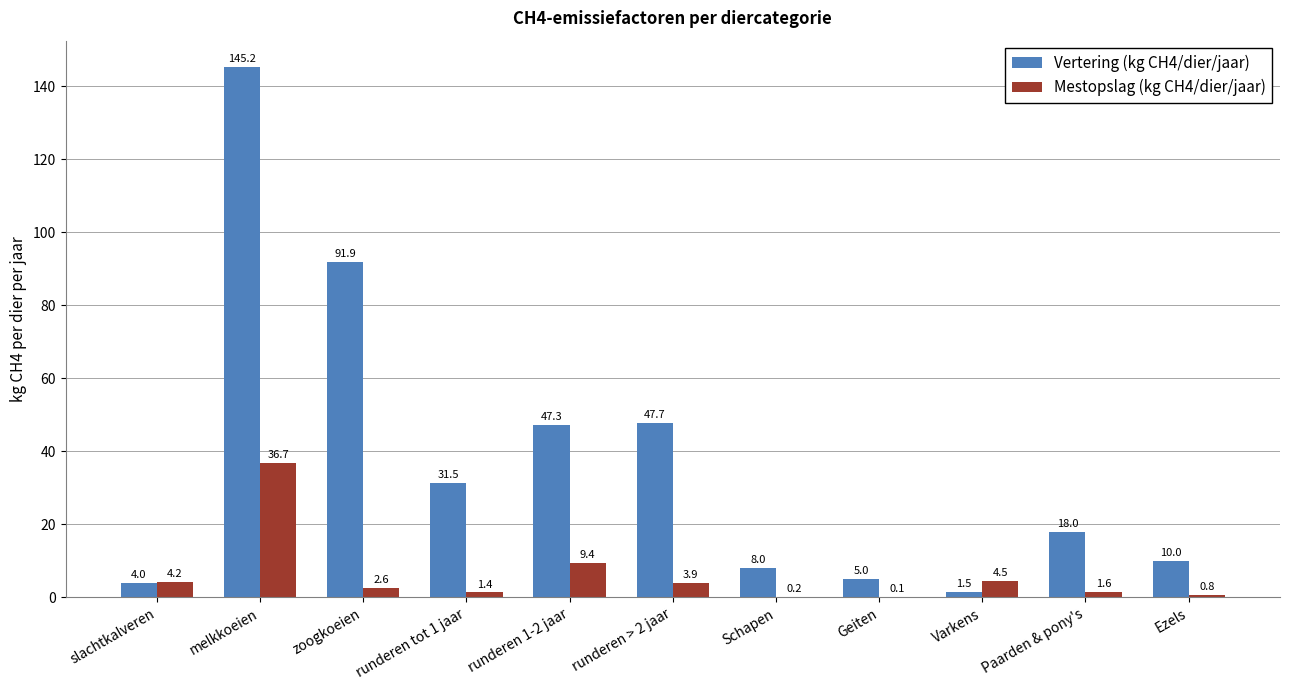

Is the value of Mestopslag (kg CH4/dier/jaar) at zoogkoeien greater than the value of Vertering (kg CH4/dier/jaar) at runderen 1-2 jaar?

No